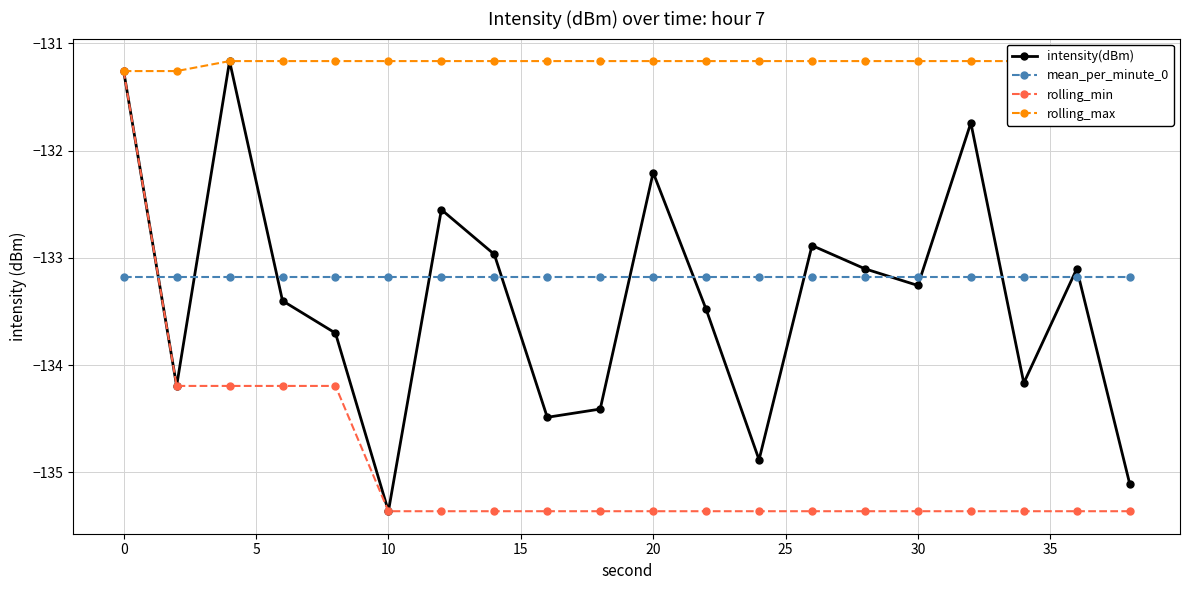

True or false: intensity(dBm) has more than 1 points higher than both neighbors.

True